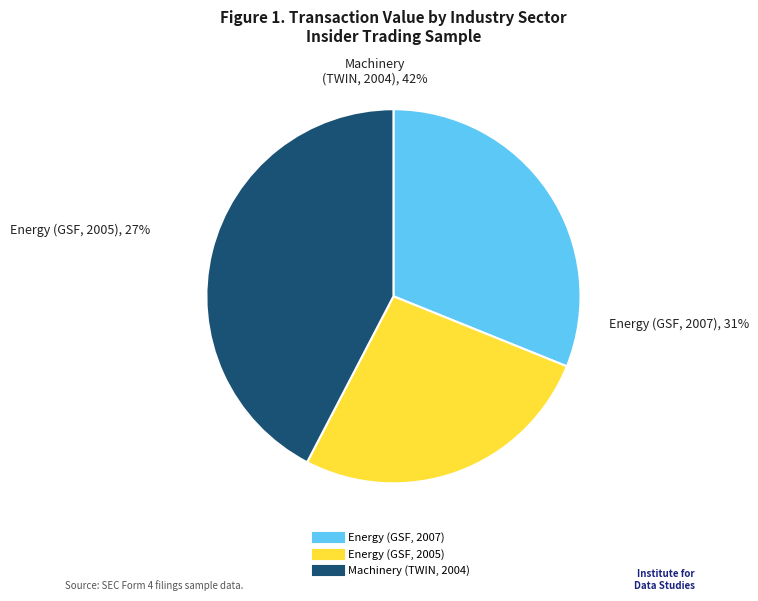

The Energy (GSF, 2005) slice represents 12% of the pie. True or false?

False